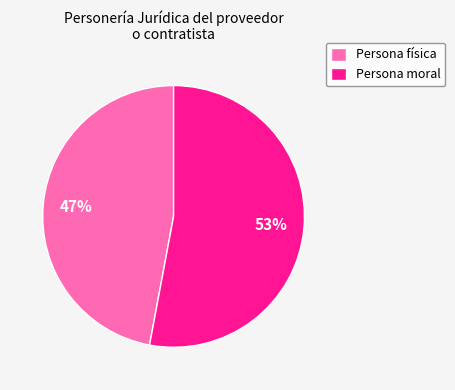

Is it true that Persona moral is 53% of the pie?

True